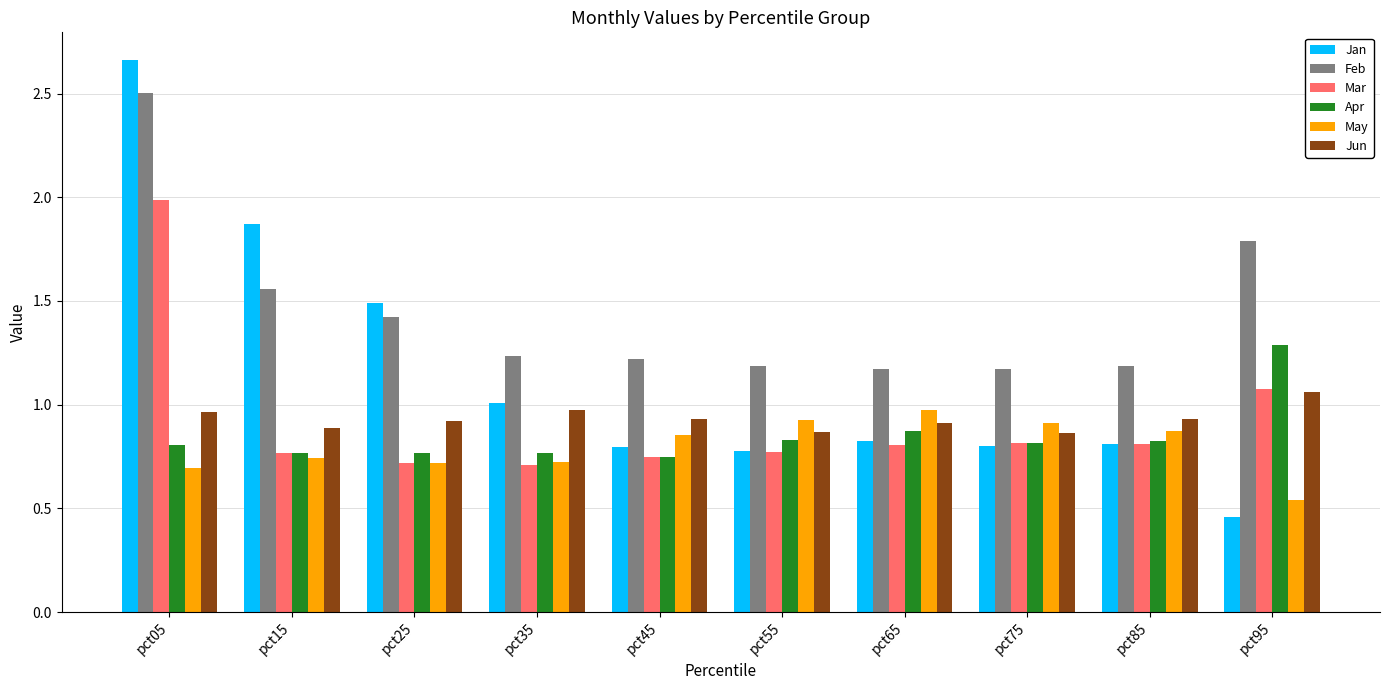

Read the Feb value at pct95.

1.8